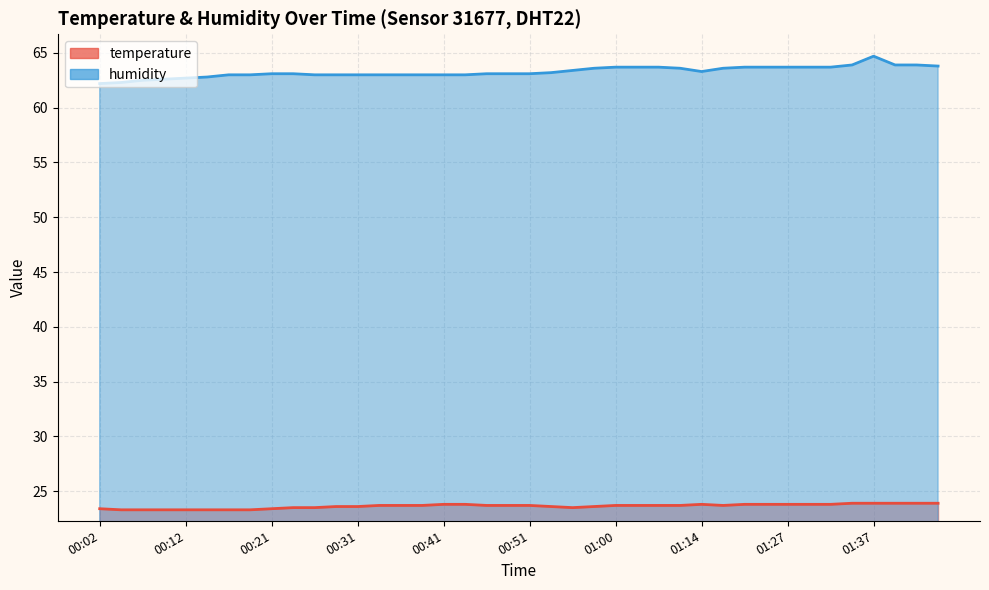

What is the difference between the maximum and minimum values in the temperature series?

0.6